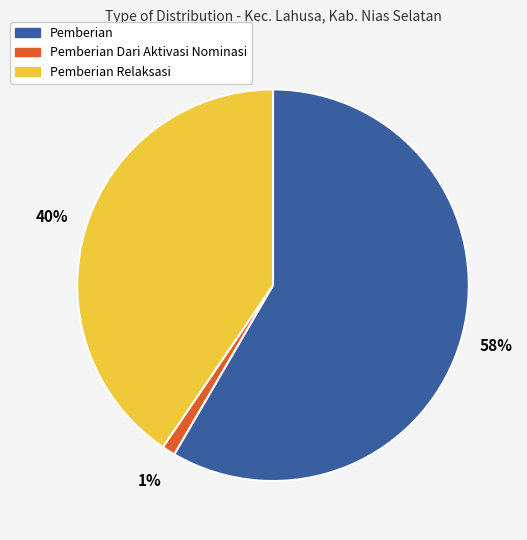

Is there any slice that represents more than half of the pie?

Yes